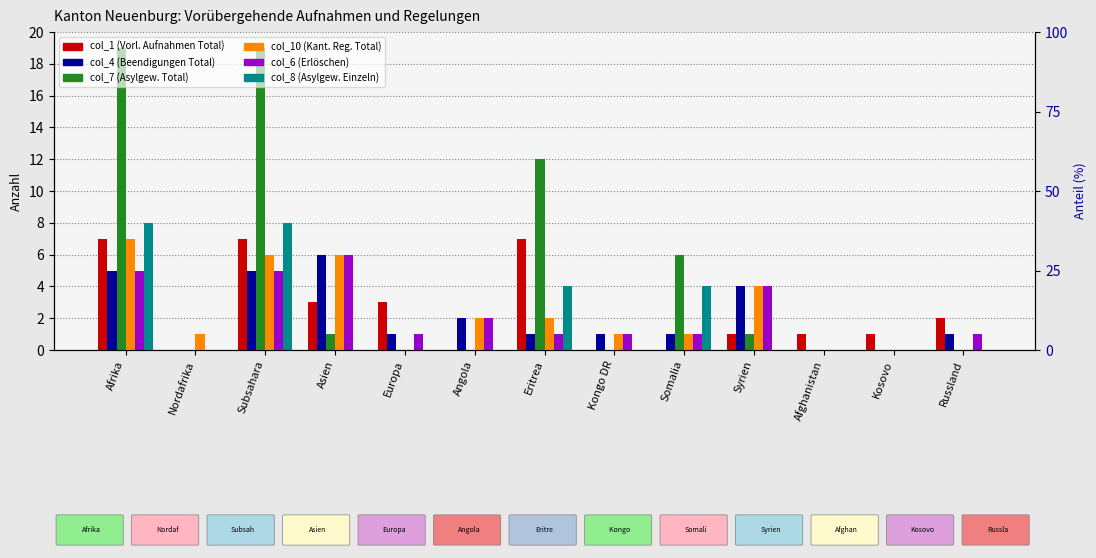

List the labels in order of col_7 (Asylgew. Total) value, largest first.

Afrika, Subsahara, Eritrea, Somalia, Asien, Syrien, Nordafrika, Europa, Angola, Kongo DR, Afghanistan, Kosovo, Russland